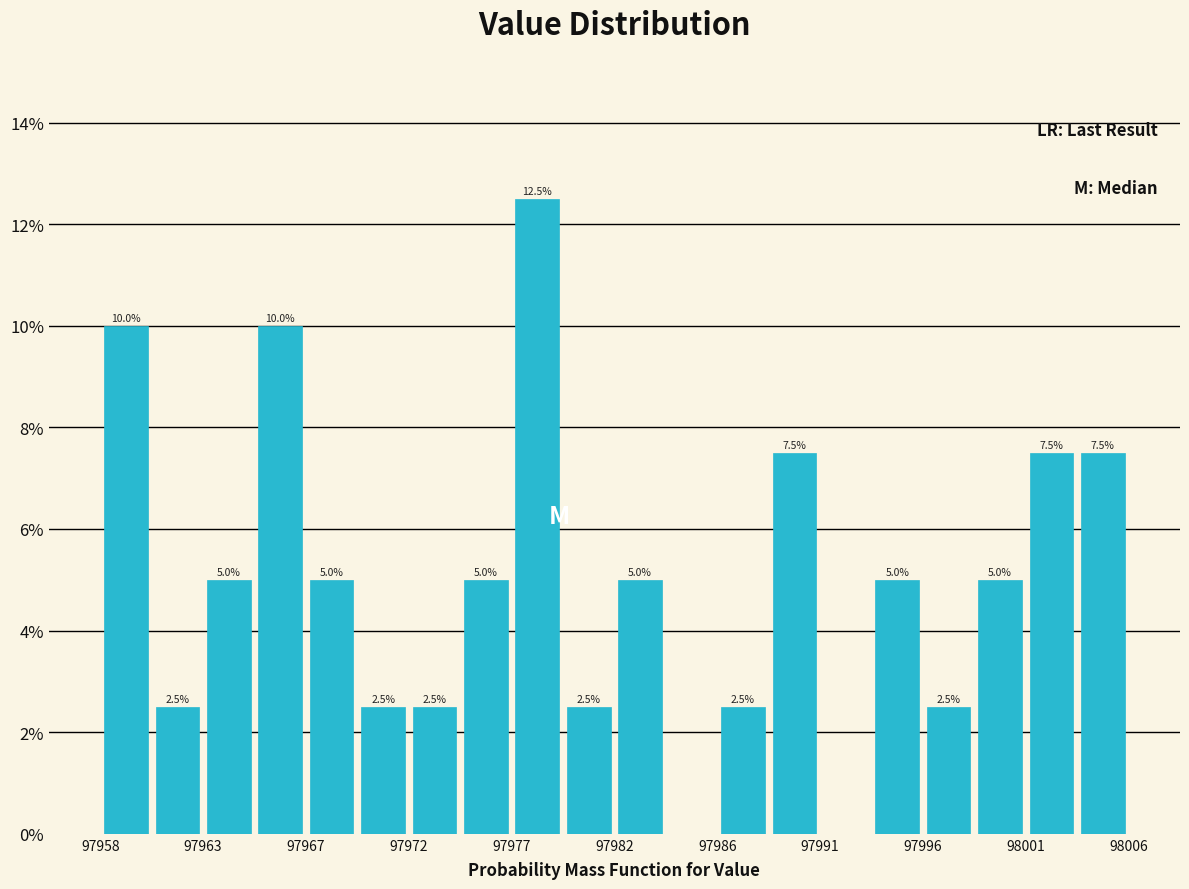

Over which range of the x-axis is the bar tallest?

97977.0 to 97979.5